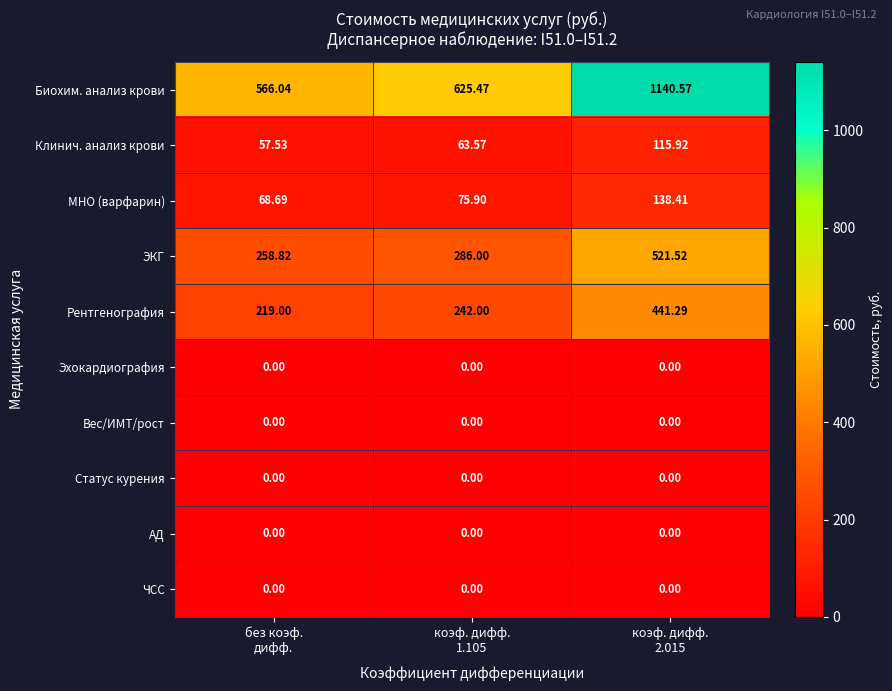

Which series has the largest total across all categories?

Биохим. анализ крови